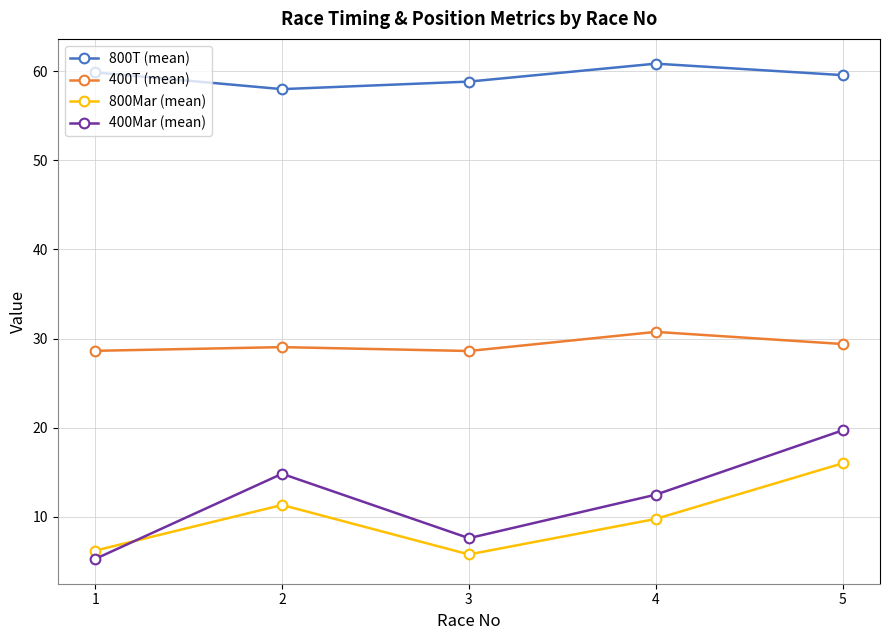

At how many categories does at least one series exceed 29?

5